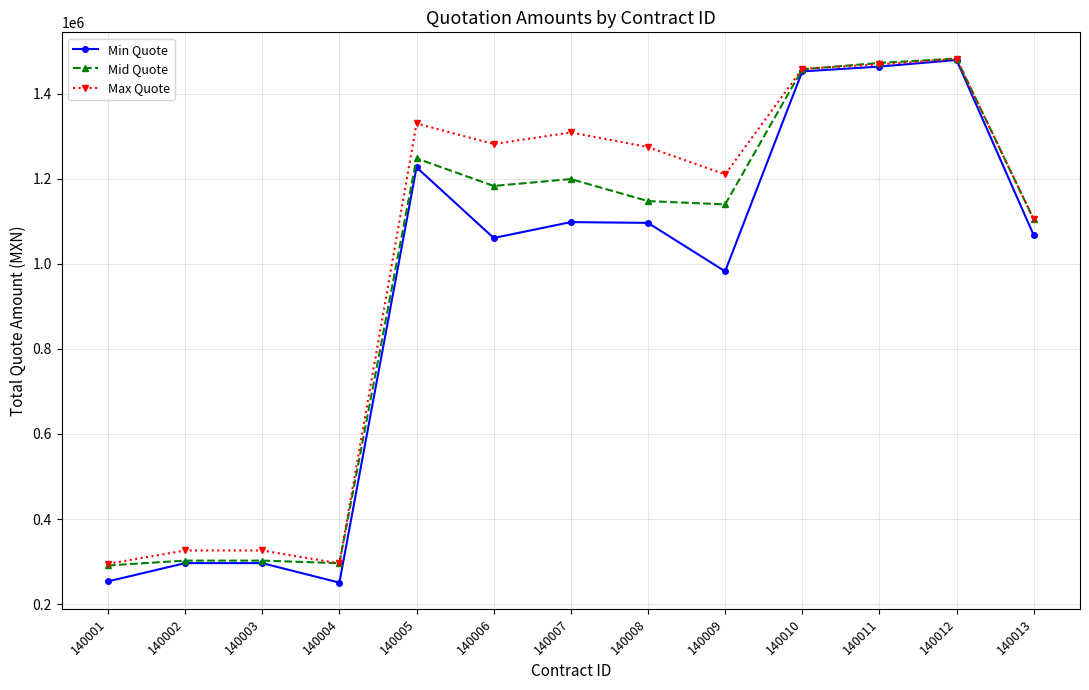

How many values in the Min Quote series are below 1067159?

6